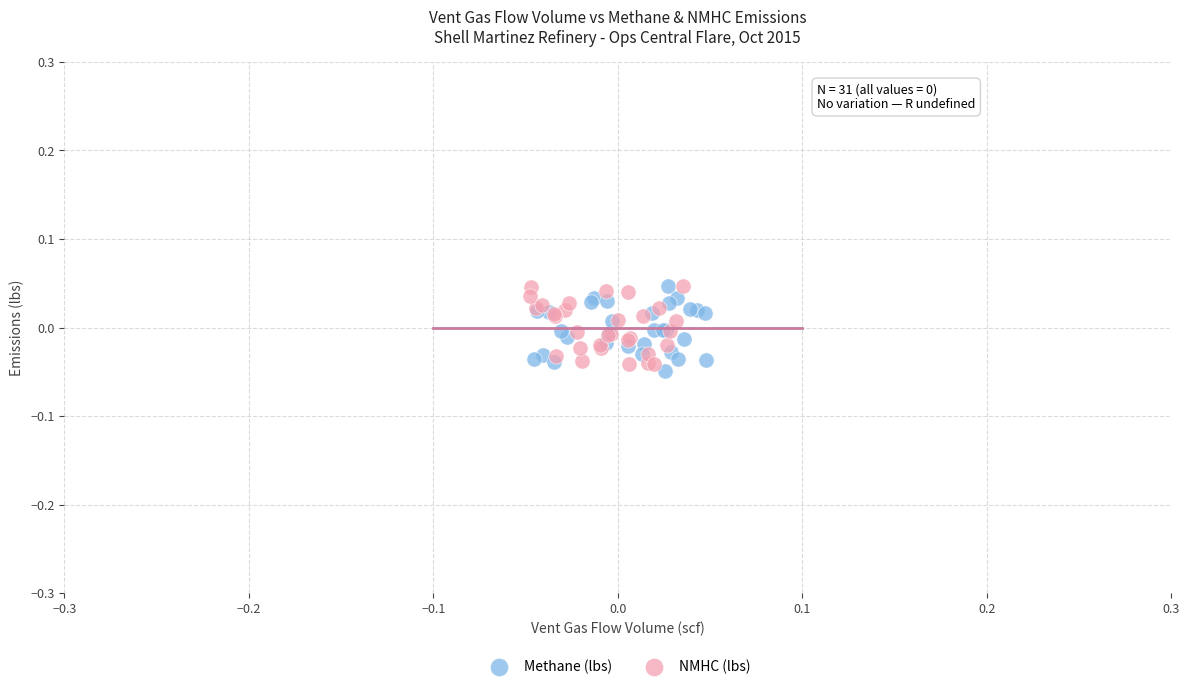

What are all the series names shown in the legend?

Methane (lbs), NMHC (lbs)